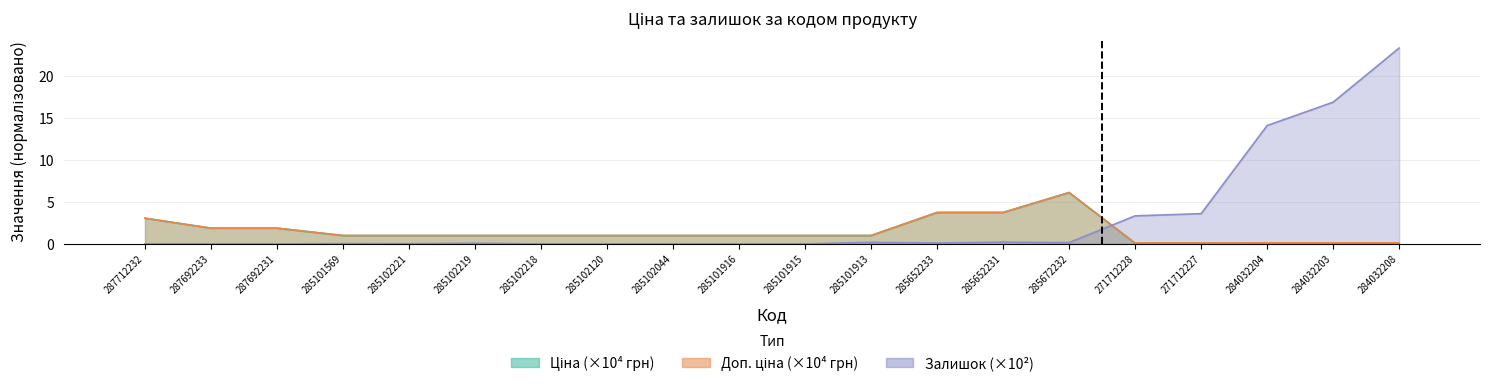

What is the difference between the maximum and minimum values in the Доп. ціна series?

6.0